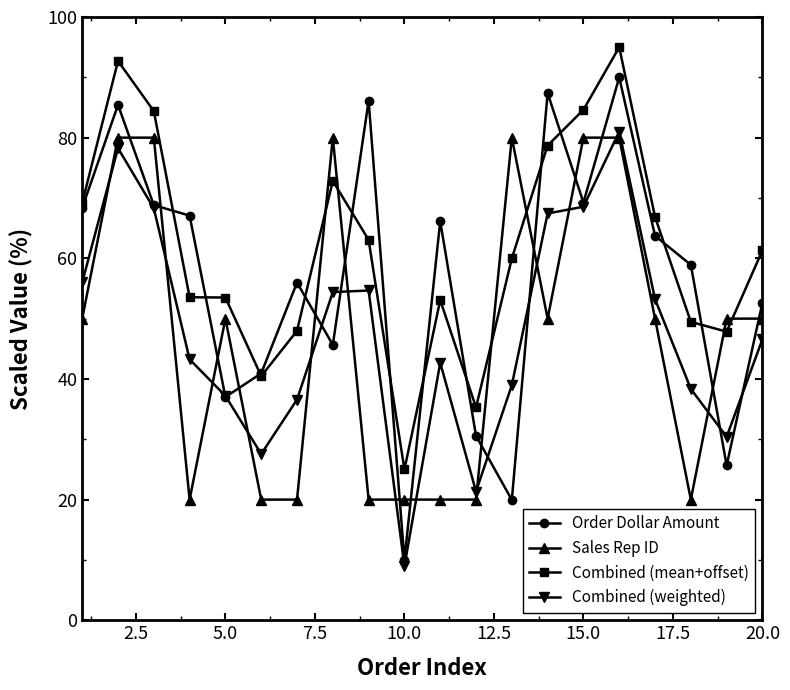

True or false: Combined (mean+offset) and Combined (weighted) cross at least once.

False